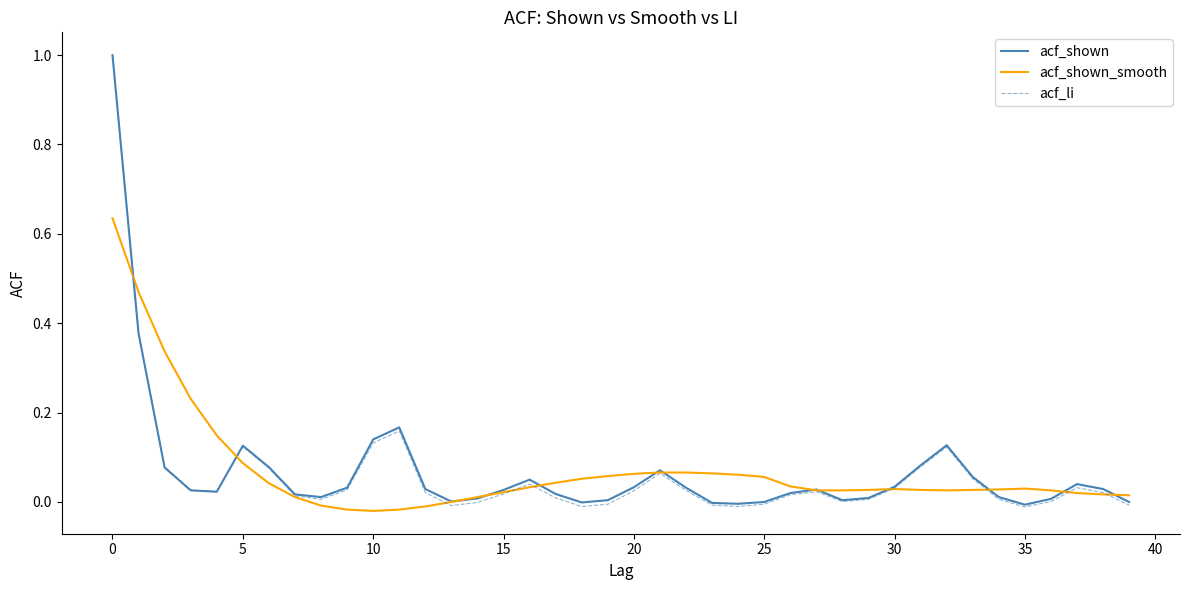

Which series has the widest spread of values?

acf_li